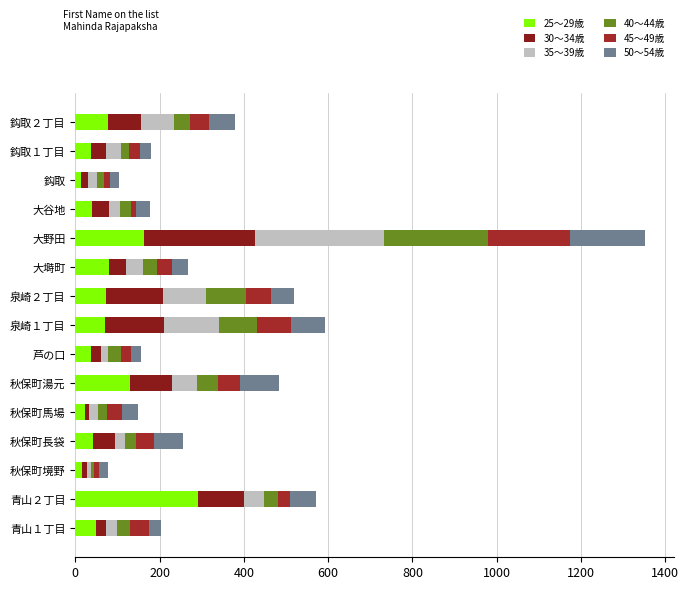

At which category is the sum across all series the highest?

大野田